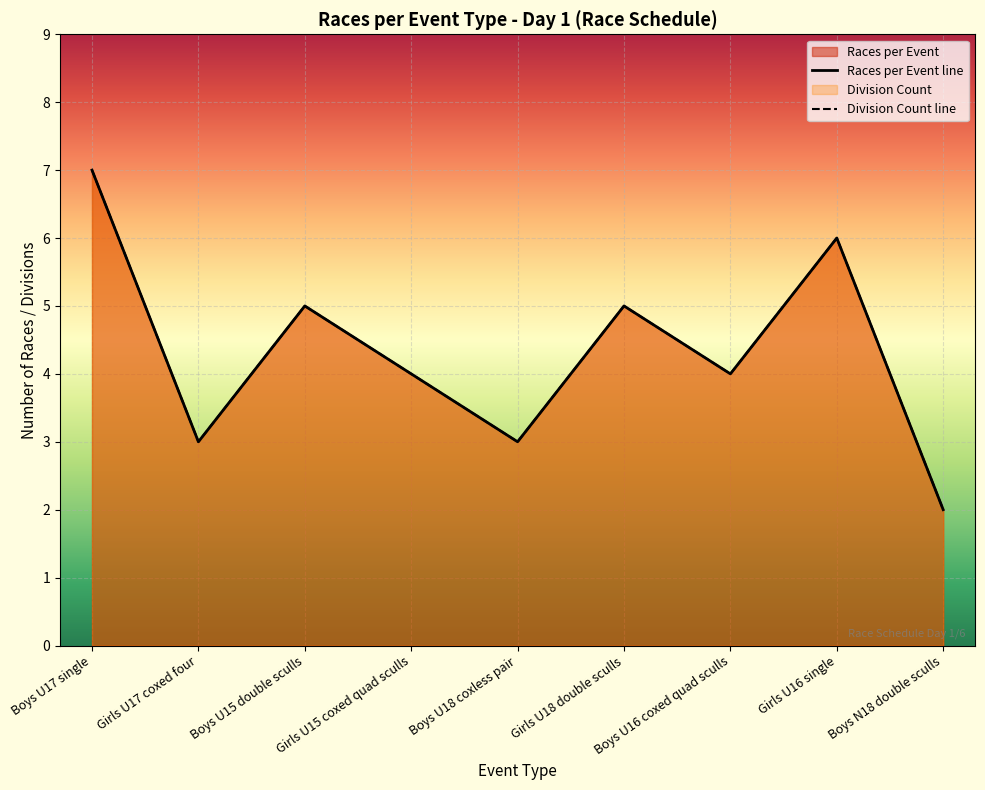

Count the number of data series in this chart.

2